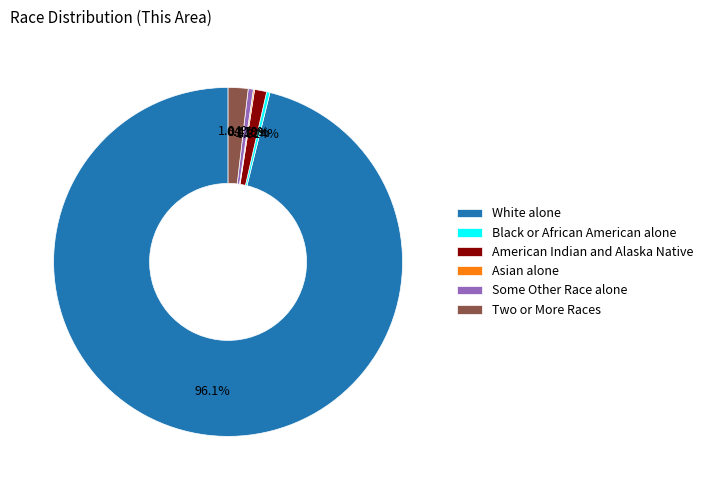

To the nearest percent, what is the difference between the Black or African American alone and Two or More Races slice percentages?

2%